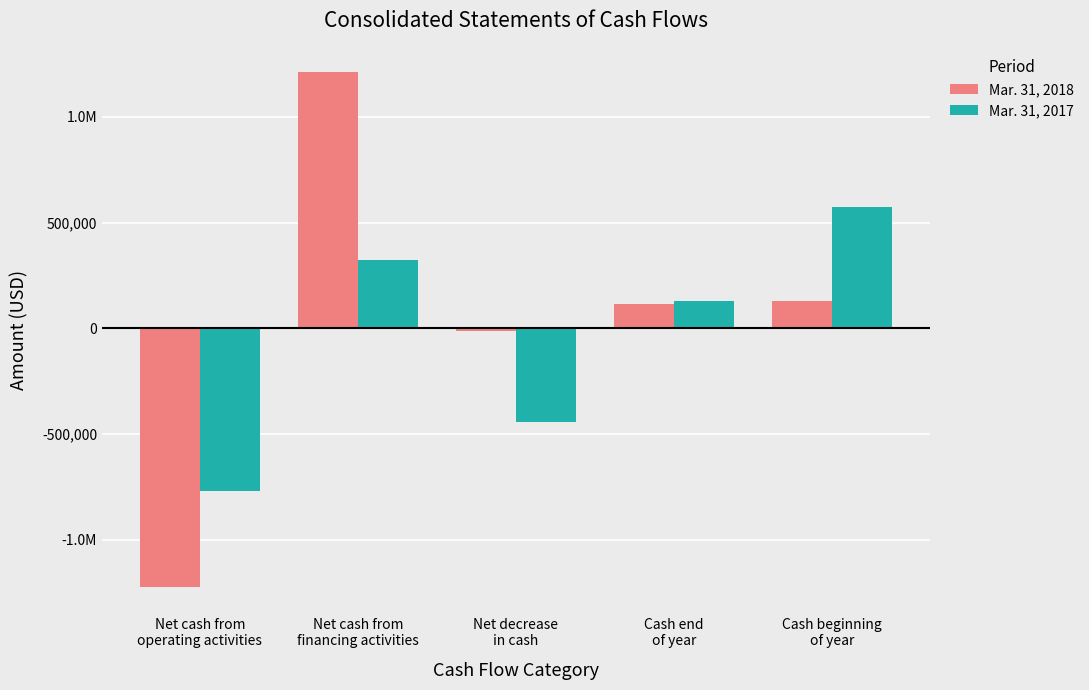

Between Net cash from
financing activities and Net decrease
in cash, which is larger?

Net cash from
financing activities